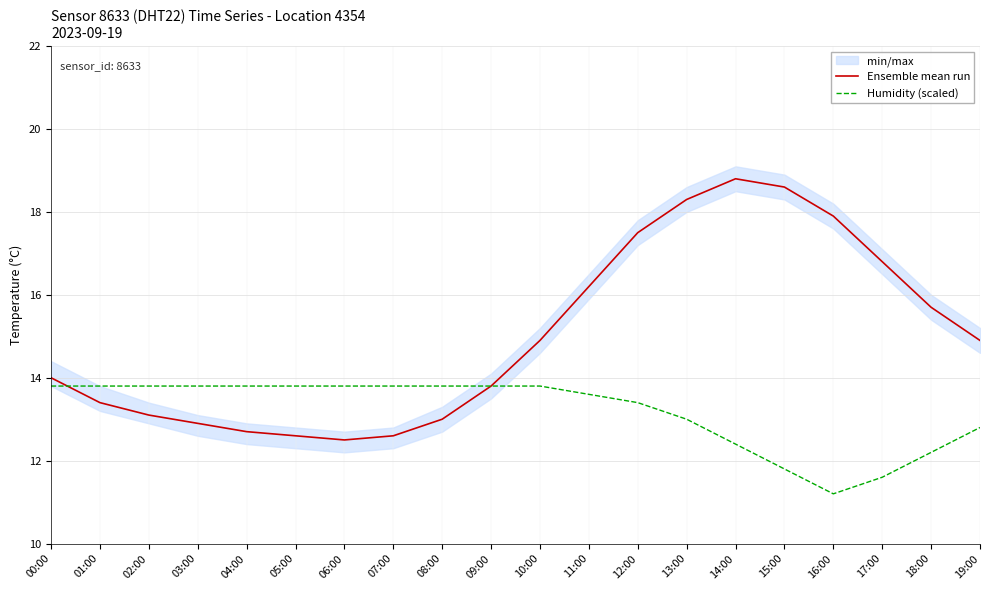

Which series has the largest range (max minus min)?

Ensemble mean run